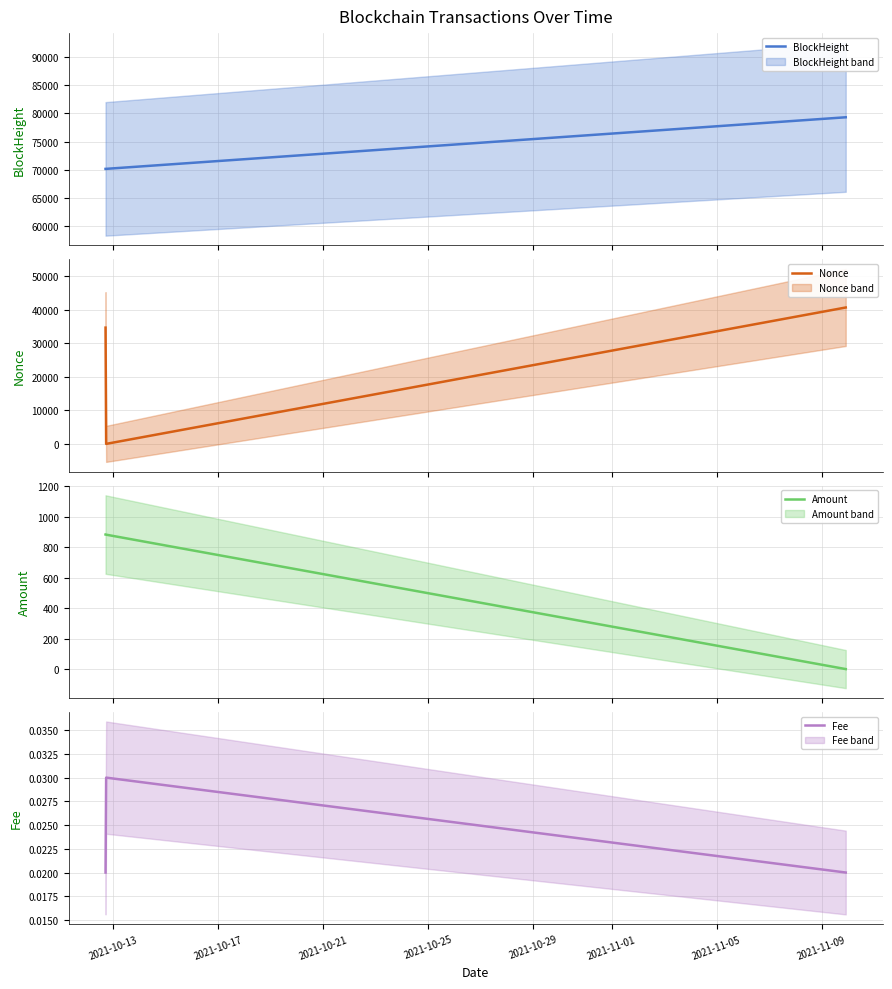

What is the maximum value for BlockHeight?

79294